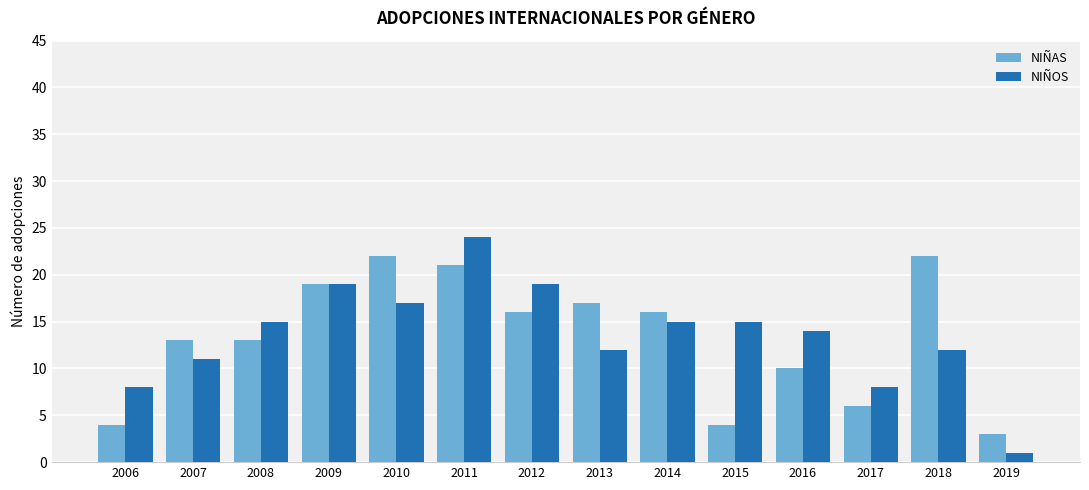

What is the approximate value of NIÑAS at 2015?

4